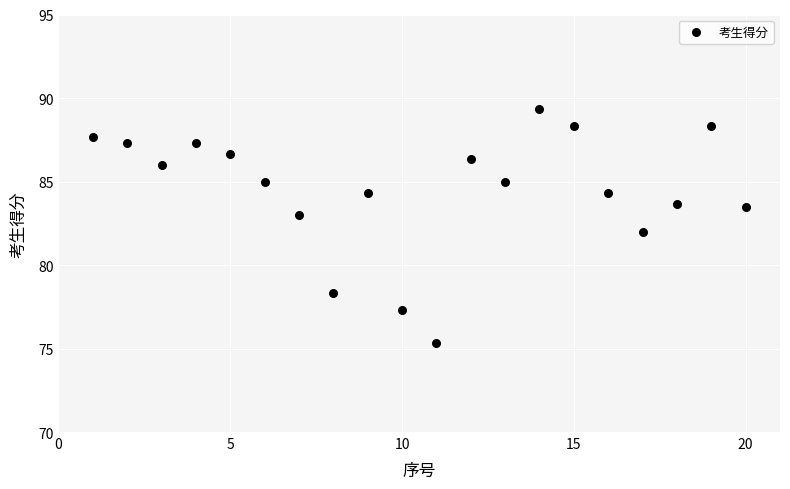

What is the range of Y values (max minus min)?

14.0